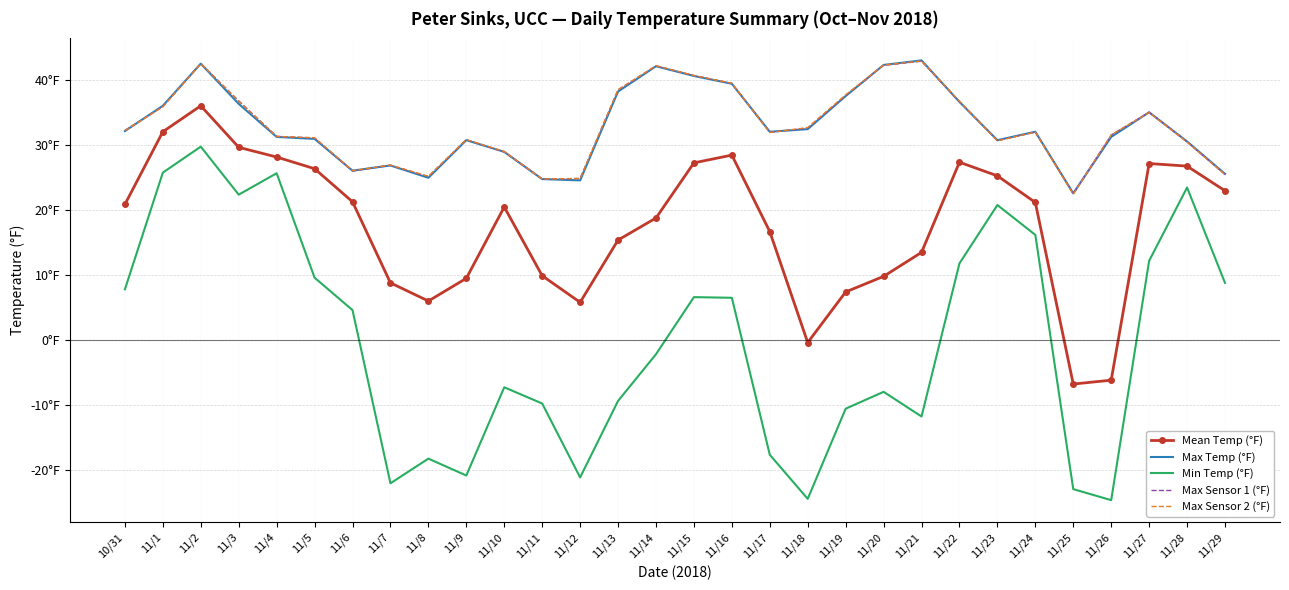

What are all the series names shown in the legend?

Mean Temp (°F), Max Temp (°F), Min Temp (°F), Max Sensor 1 (°F), Max Sensor 2 (°F)